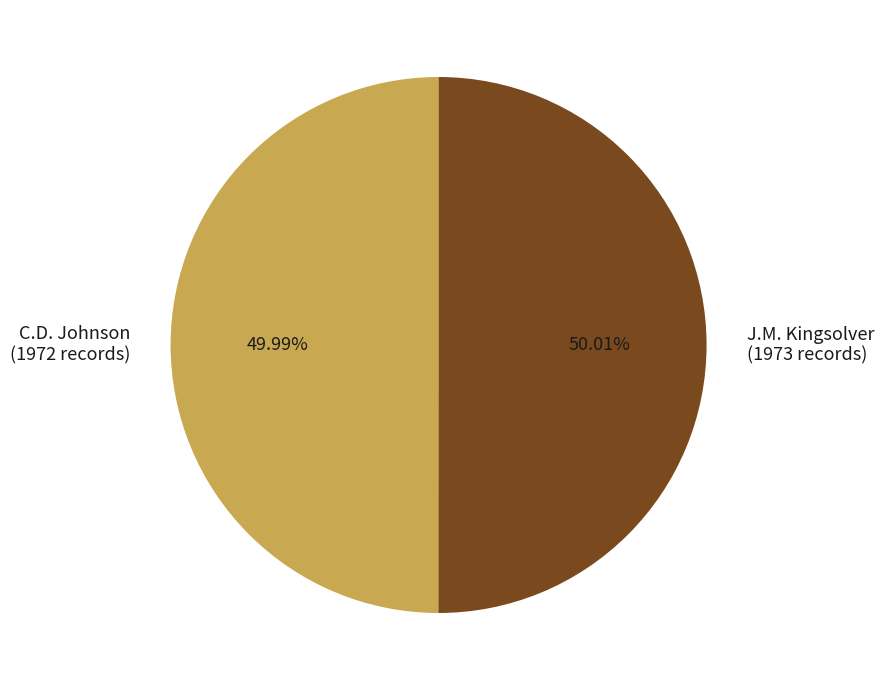

How much of the chart is everything except J.M. Kingsolver?

50.0%